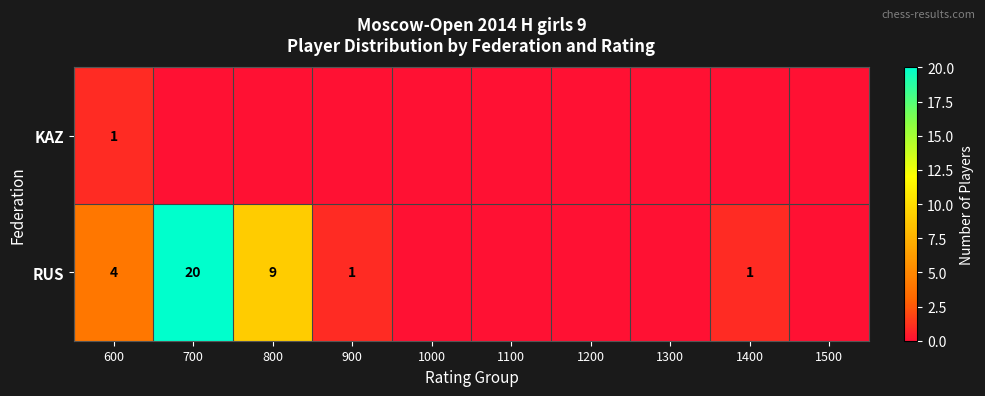

True or false: KAZ has a value of 1 at 600.

True